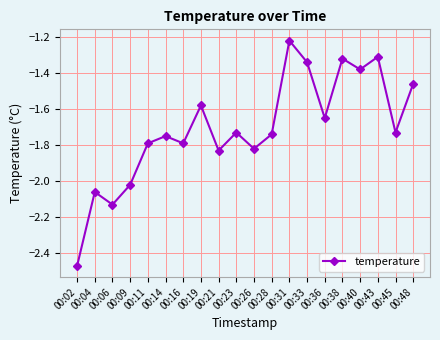

At which category does the chart reach its minimum across all series?

00:02